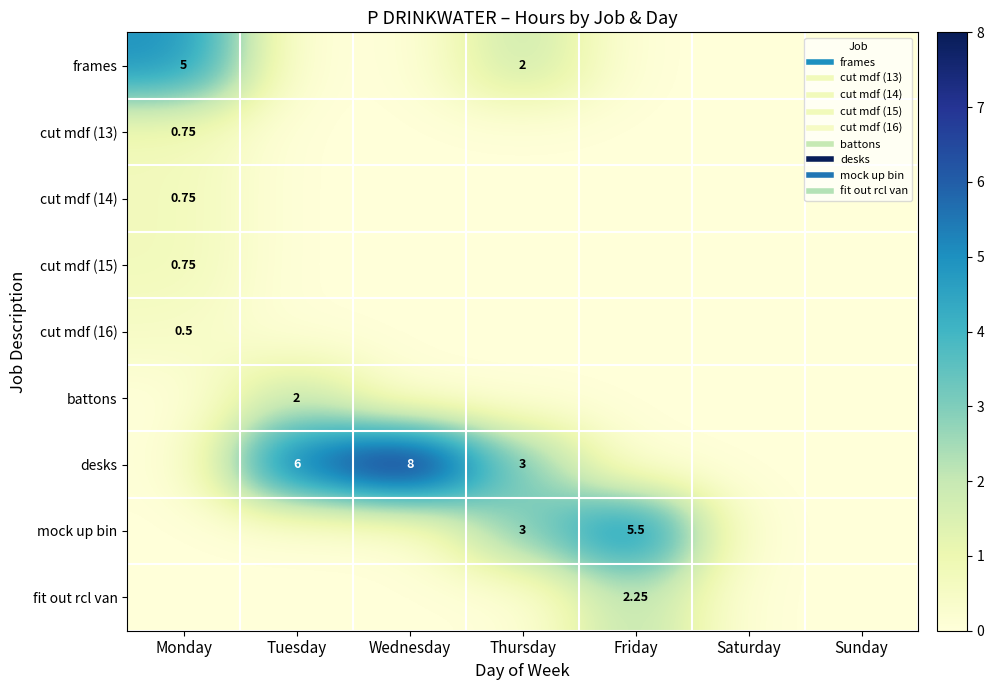

Which series has the largest total across all categories?

desks